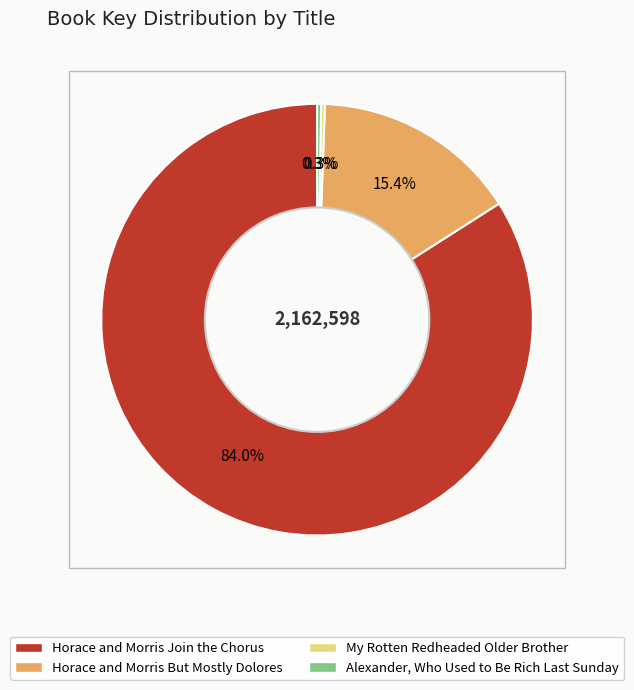

What is the ratio of the value at Horace and Morris Join the Chorus to the value at Horace and Morris But Mostly Dolores?

5.5